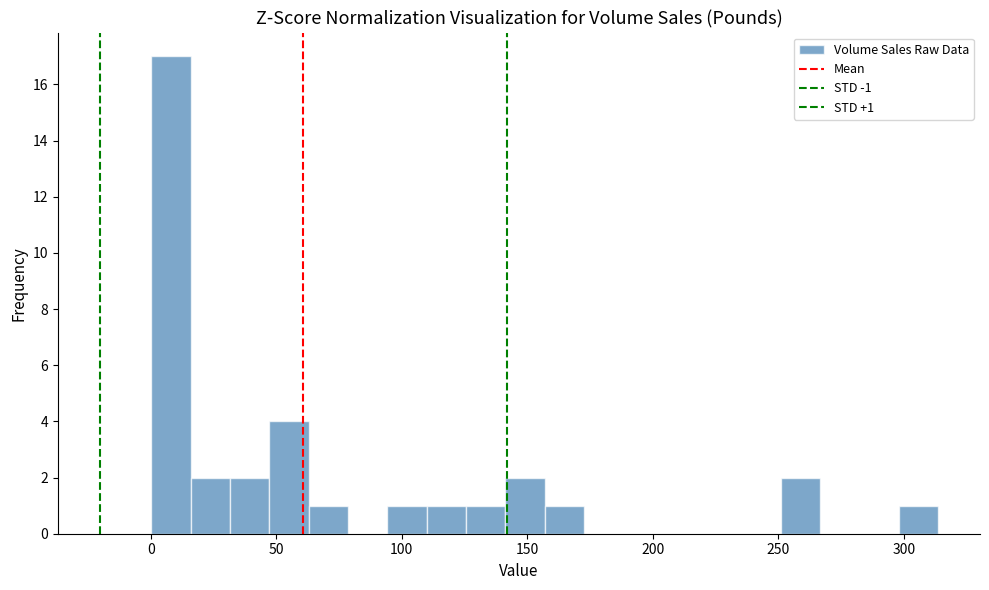

Around what value on the x-axis is the tallest bar? Give the approximate position of its centre, as read against the axis.

10